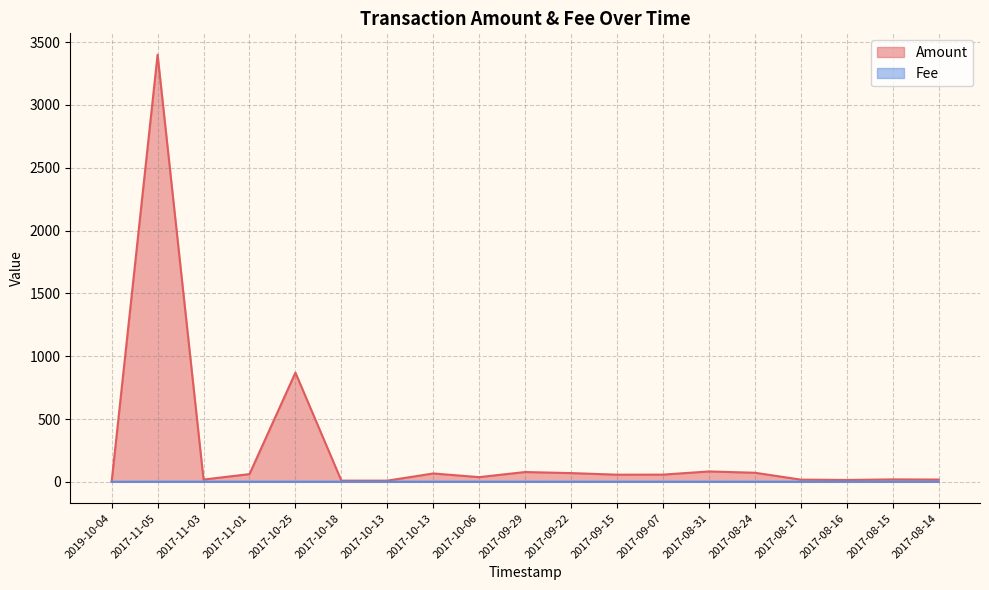

What is the label of the 18th point from the right?

2017-11-05